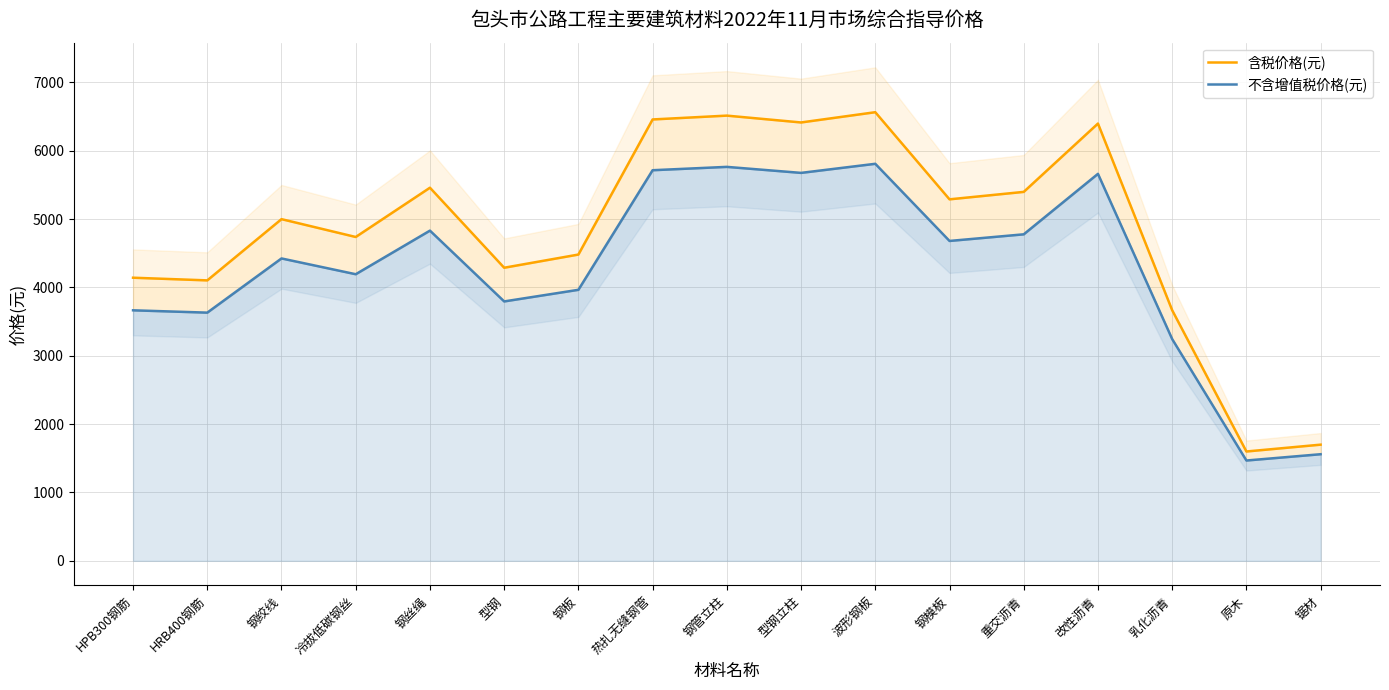

Is it true that 不含增值税价格(元) equals 4832 at 钢丝绳?

True